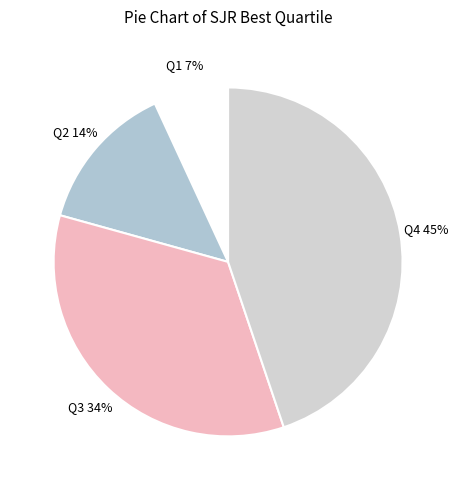

Do Q3 and Q2 together represent more than half of the pie?

No